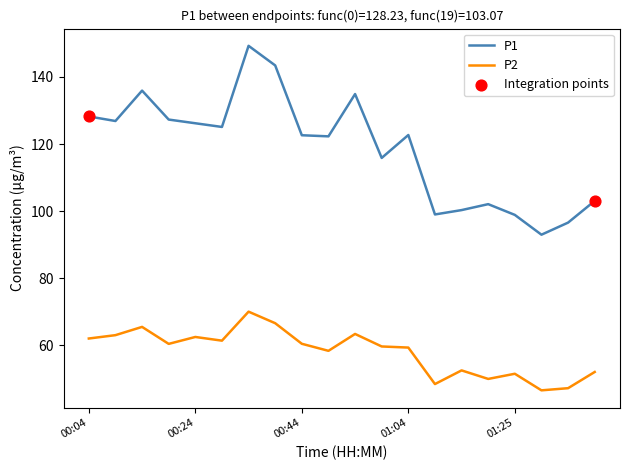

Which series has the widest spread of values?

P1